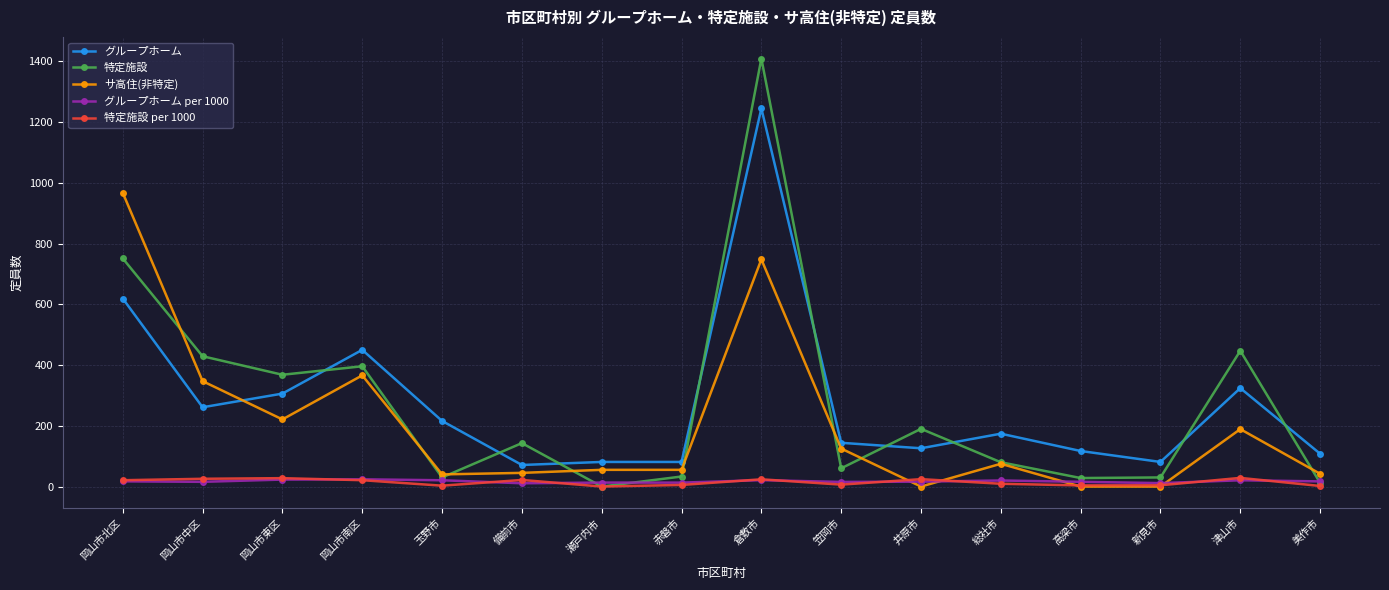

What is the label of the 10th point from the right?

瀬戸内市